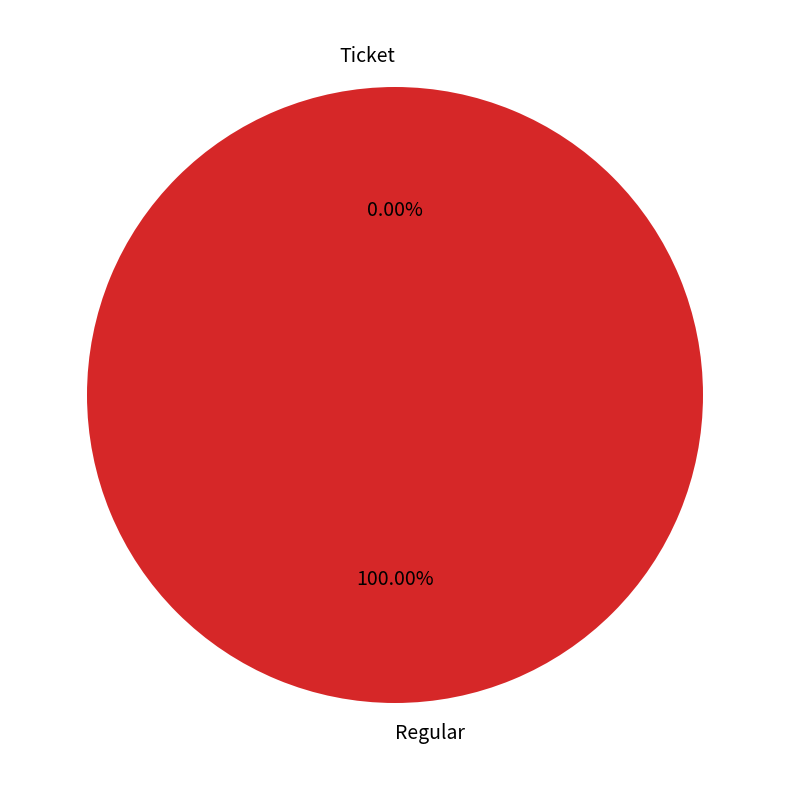

How many segments does this pie chart have?

2